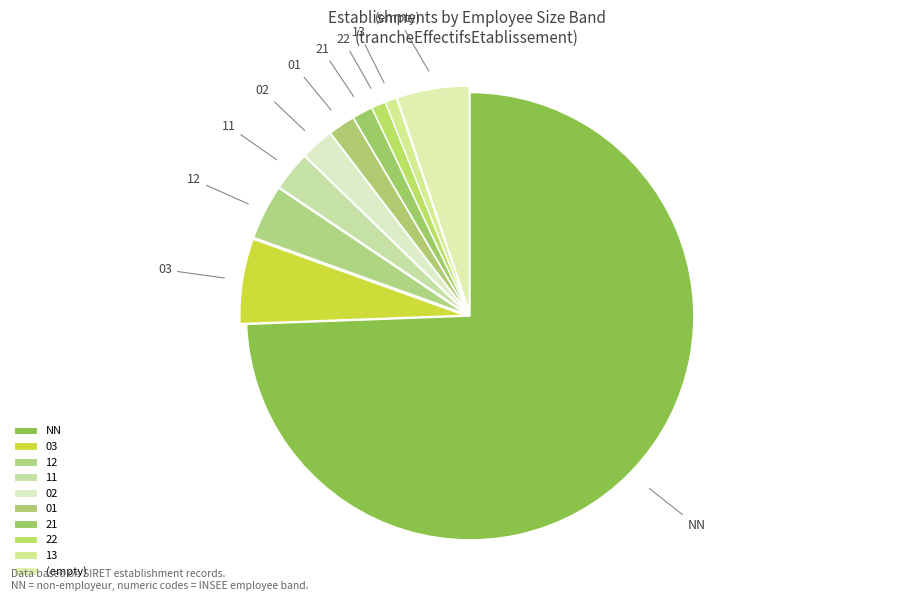

Which category has the biggest portion of the pie?

NN